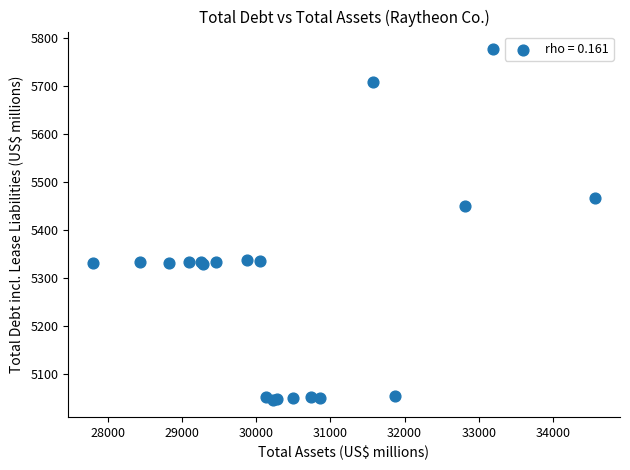

What Y value in the scatter plot is closest to 5412?

5450